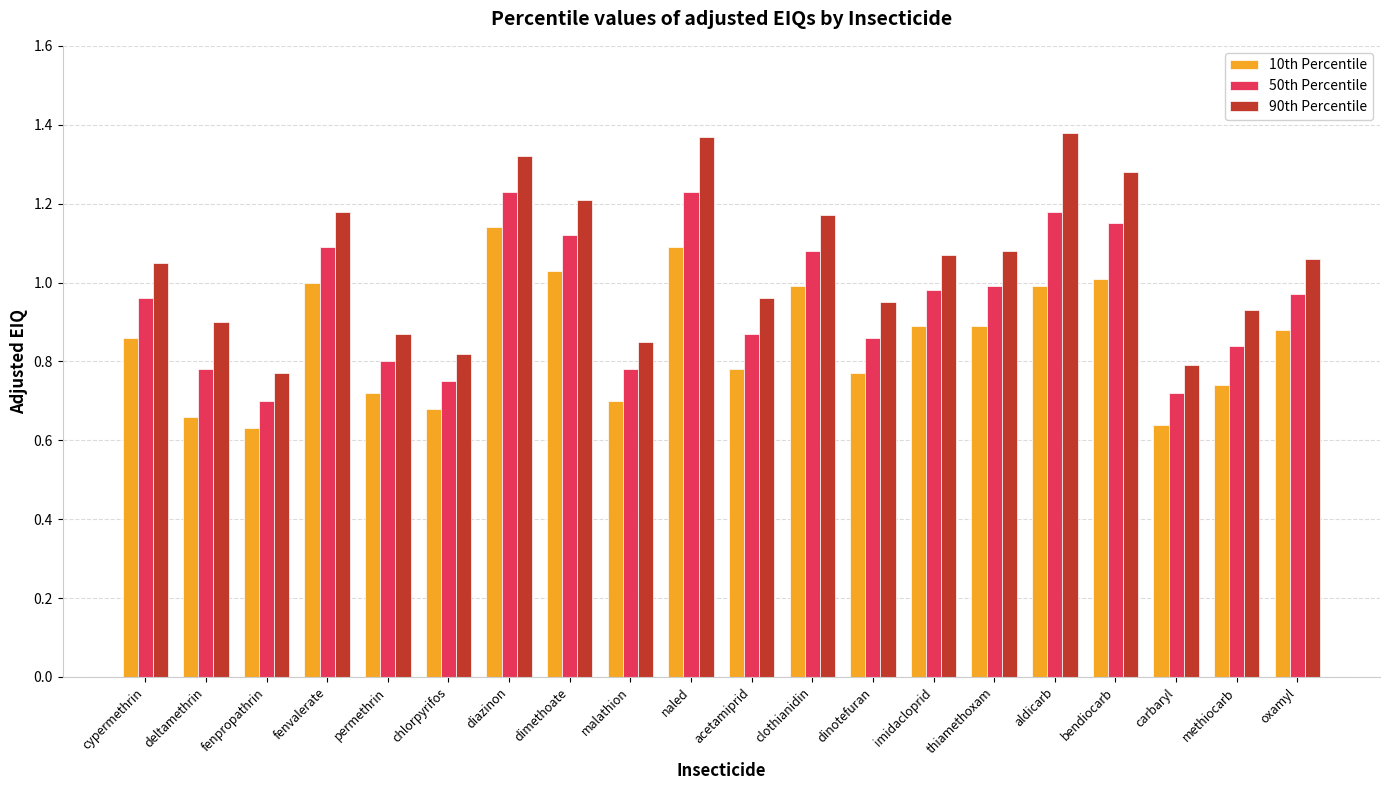

At acetamiprid, list the series in order from smallest to largest.

10th Percentile, 50th Percentile, 90th Percentile